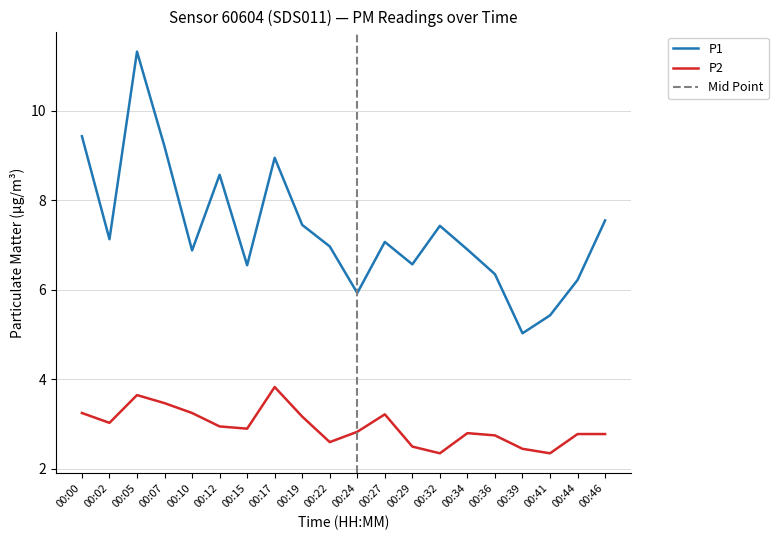

What is the spread (max minus min) of values at 00:07?

5.7